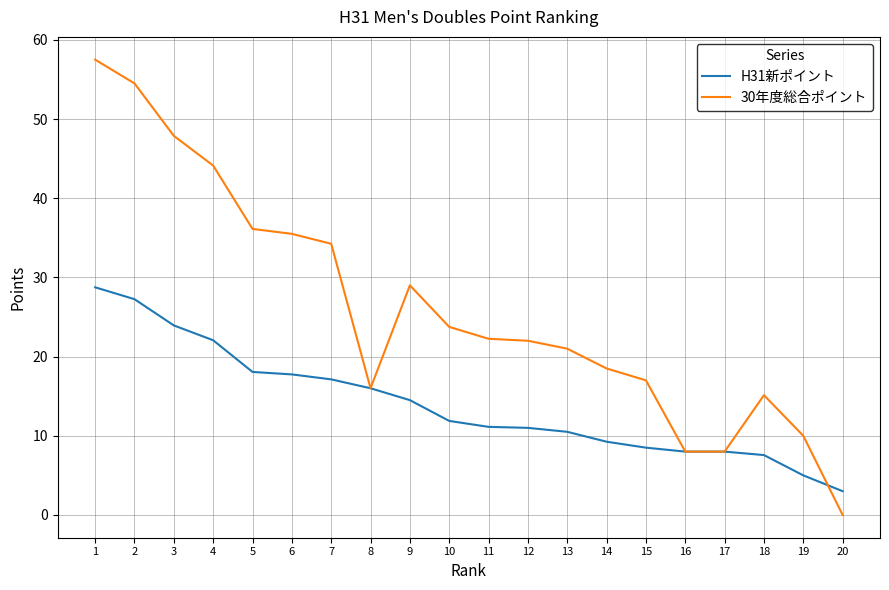

At which label does H31新ポイント reach its peak?

1